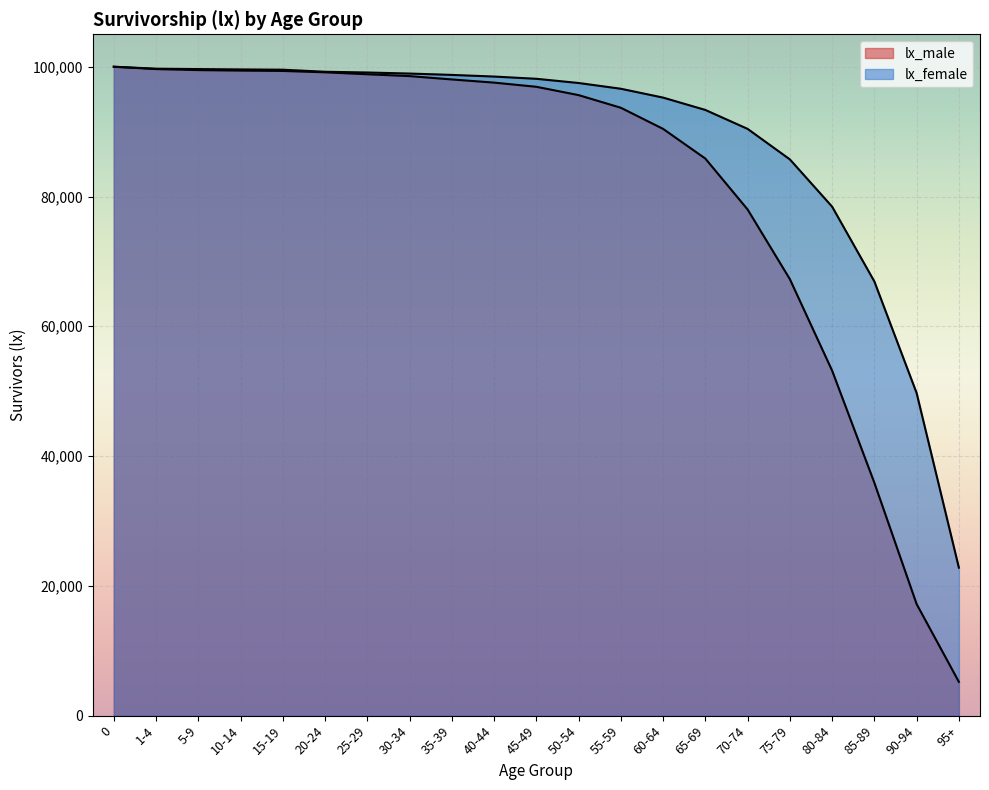

At 65-69, list the series in order from smallest to largest.

lx_male, lx_female